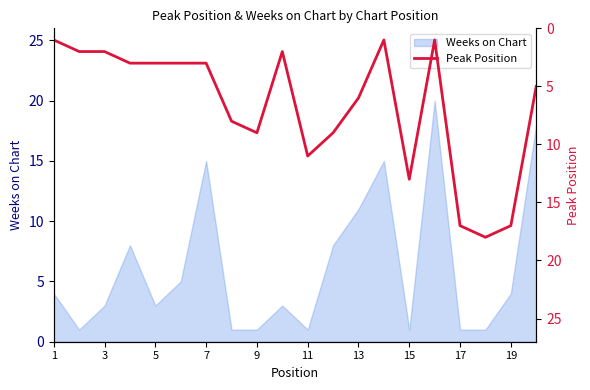

At which label is Weeks on Chart closest to 10?

13